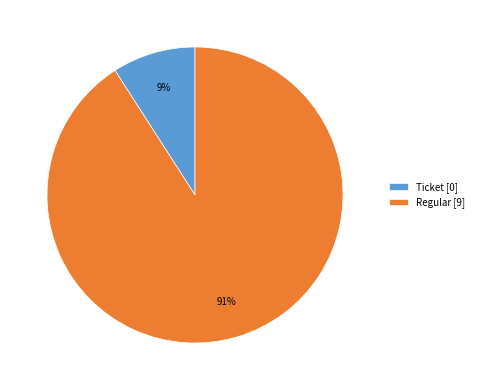

What is the largest slice in the pie chart?

Regular